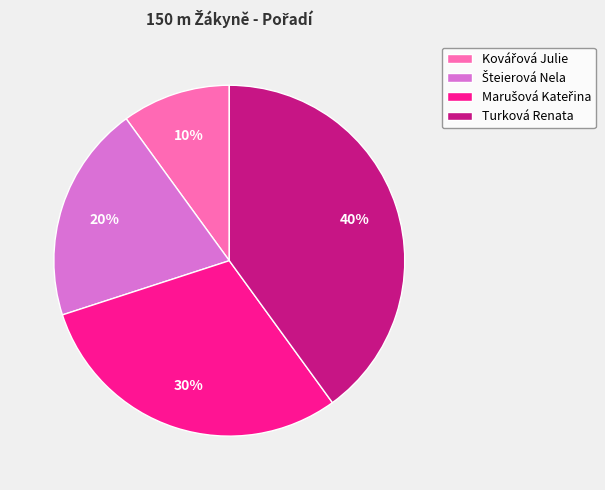

To the nearest percent, what is the average slice percentage?

25%